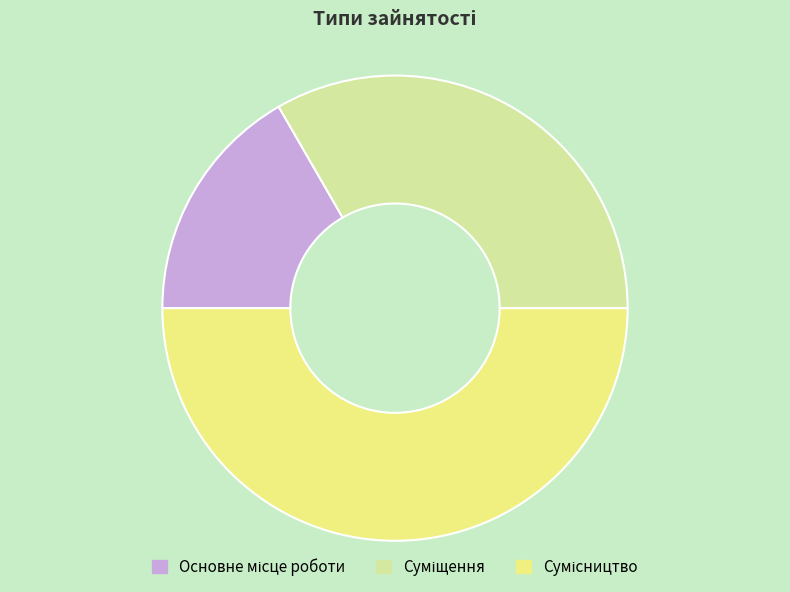

How many slices are in this pie chart?

3